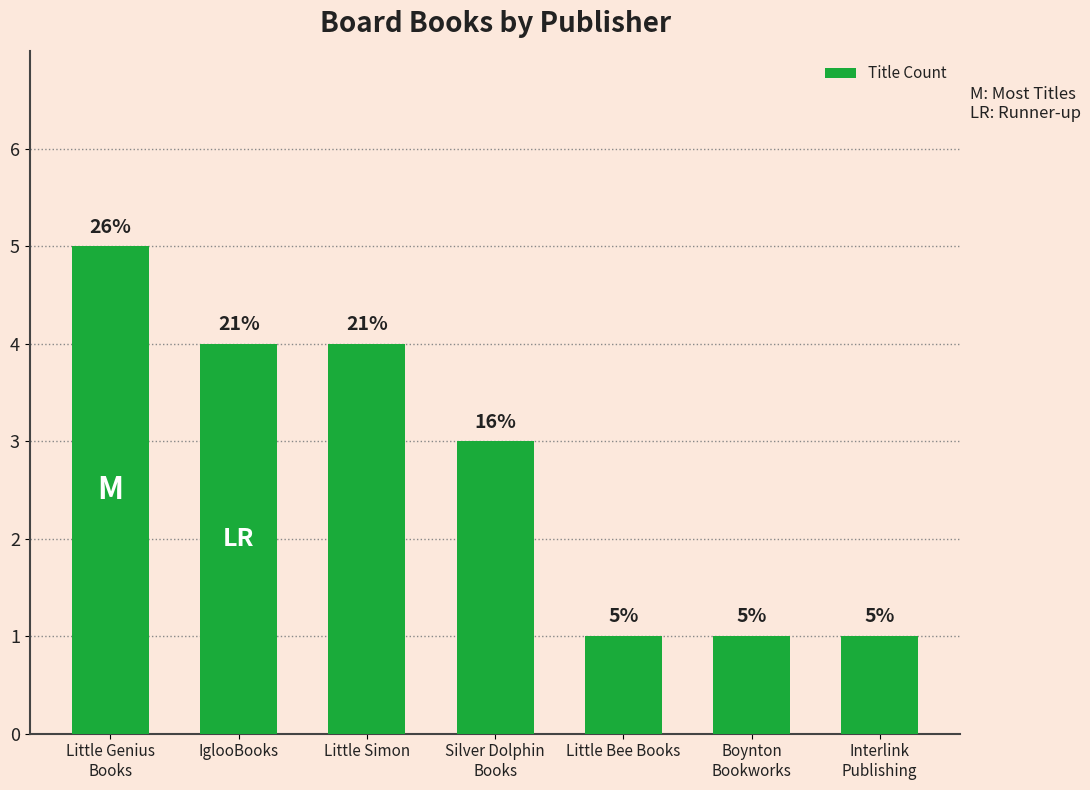

Is it true that the value at Little Genius
Books is 8?

False